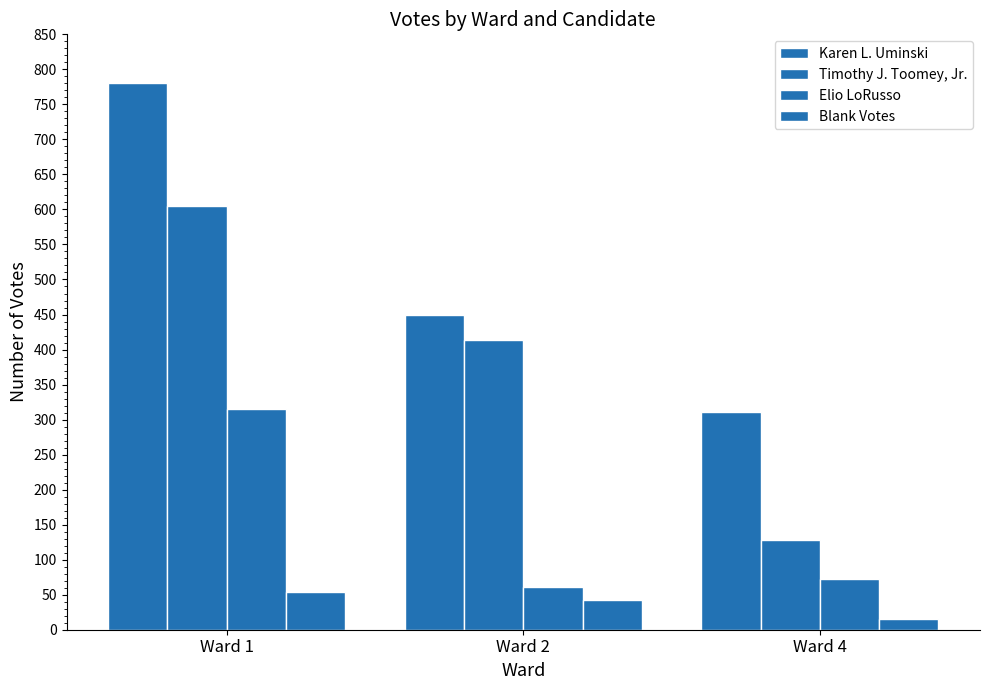

How many groups of bars are there?

3